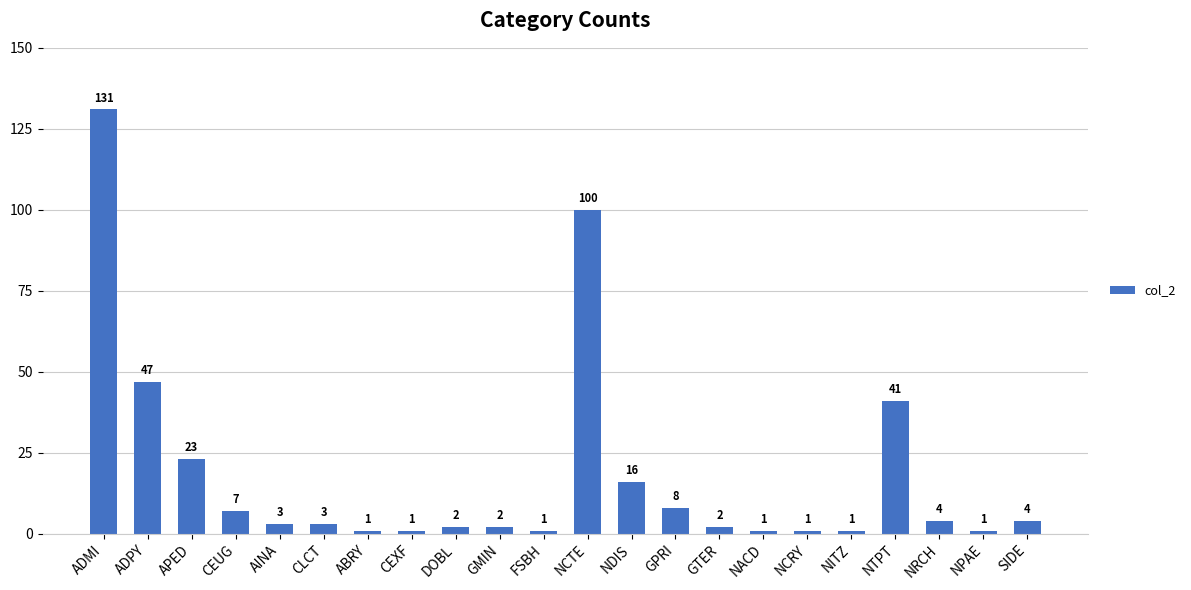

Reading left to right, list all the values displayed in this chart.

131	47	23	7	3	3	1	1	2	2	1	100	16	8	2	1	1	1	41	4	1	4